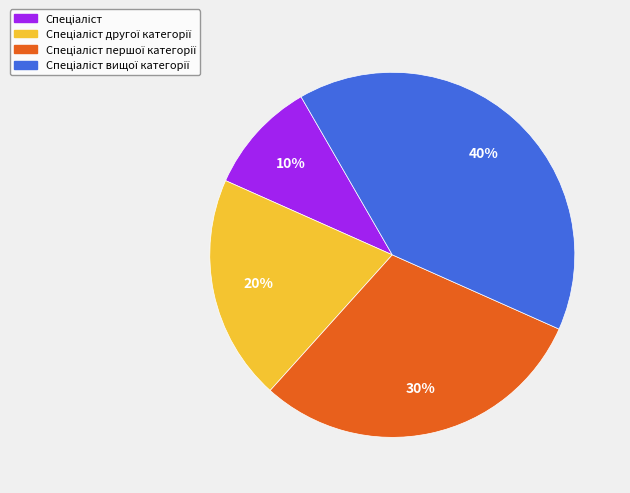

To the nearest percent, what is the average slice percentage?

25%